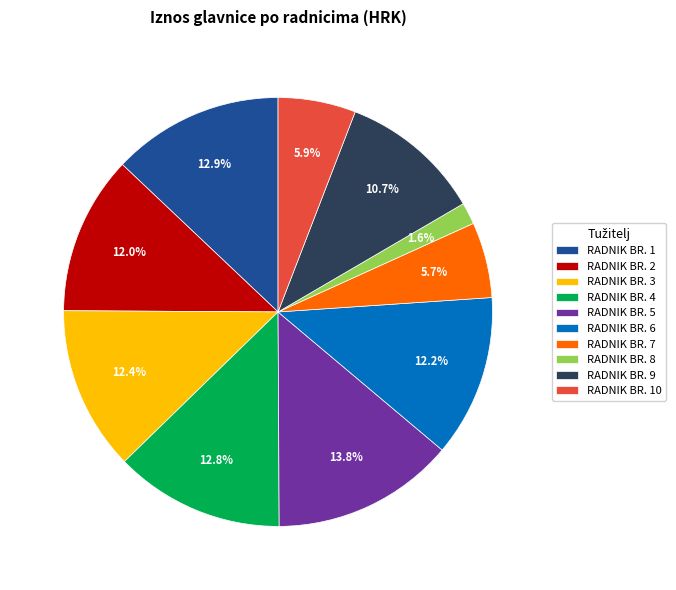

To the nearest percent, what portion does RADNIK BR. 2 represent?

12%